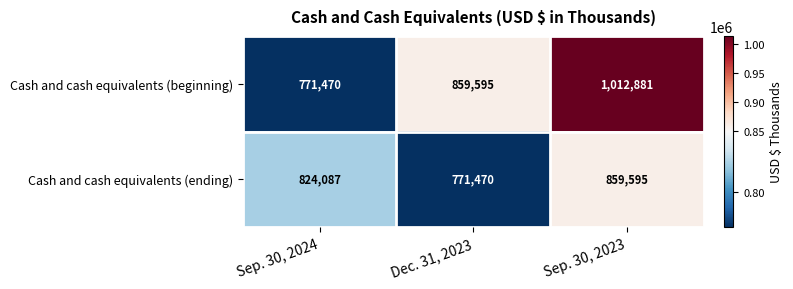

At which label is Cash and cash equivalents (beginning) closest to 892175?

Dec. 31, 2023